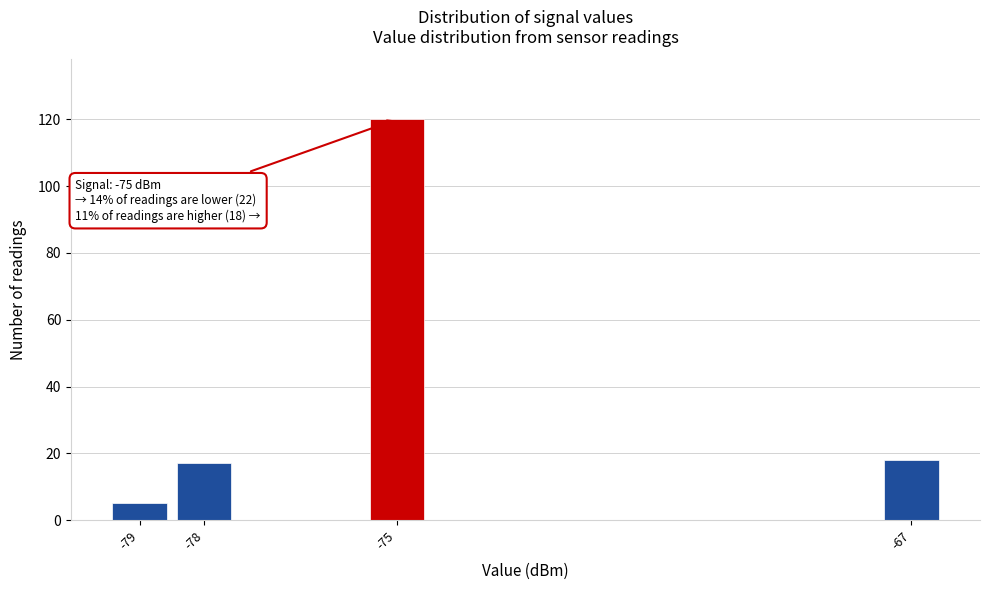

Reading left to right, transcribe all the data shown in this chart.

5	17	120	18